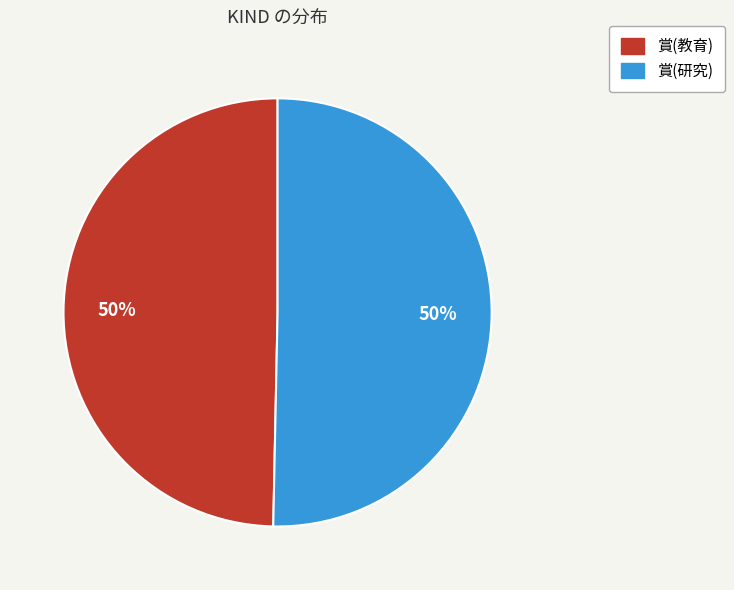

Is it true that 賞(研究) is 50% of the pie?

True